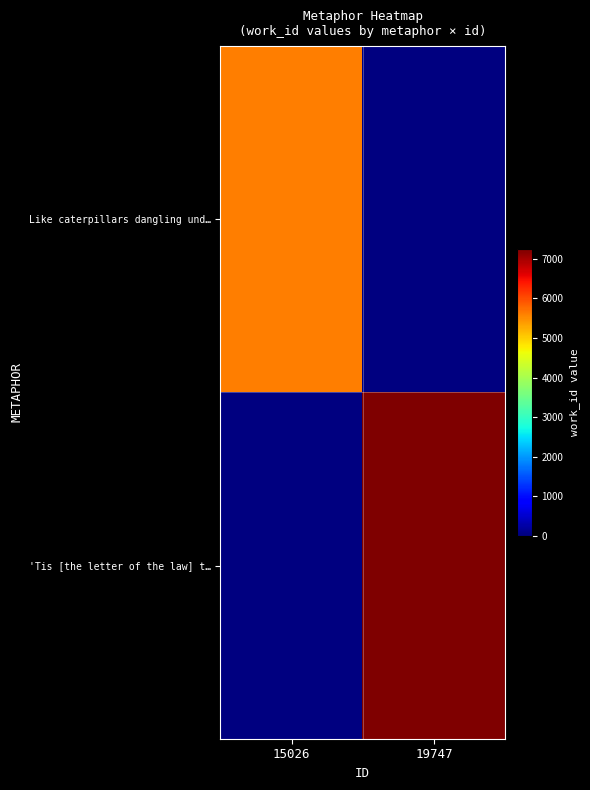

Is it true that 'Tis [the letter of the law] t… equals 3293.5 at 19747?

False